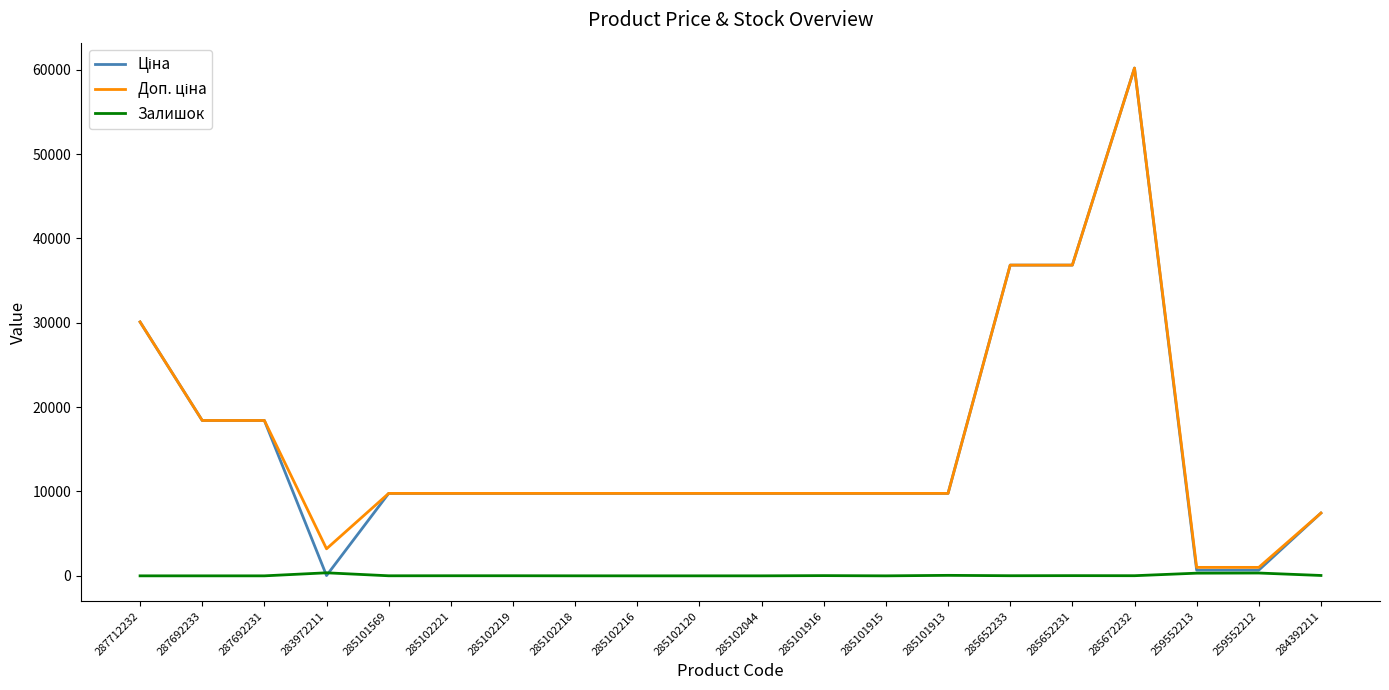

What is the sum of all Залишок values?

1225.0